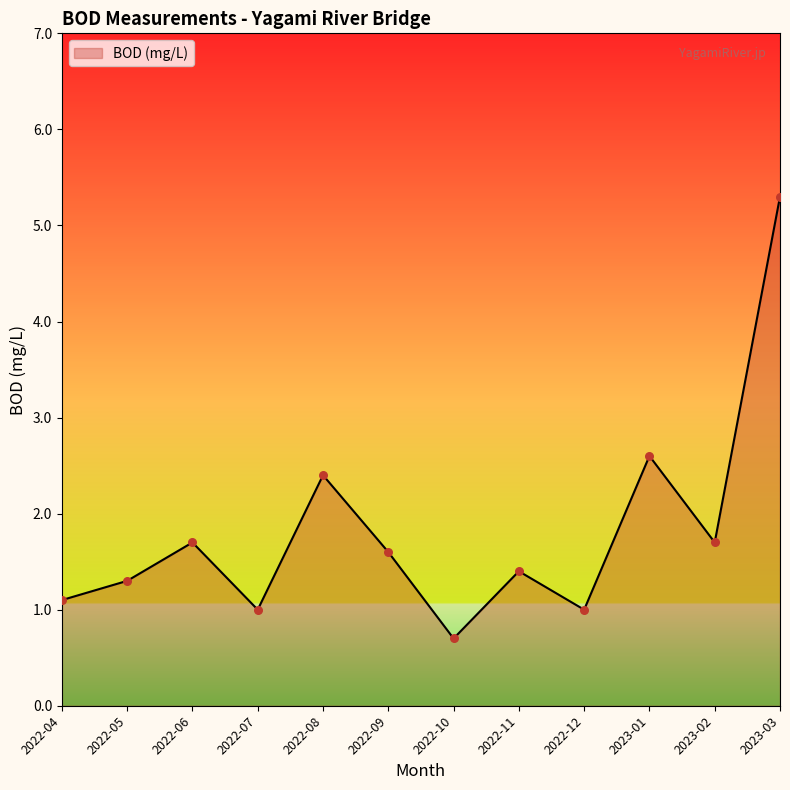

Which has a higher value, 2022-07 or 2022-09?

2022-09